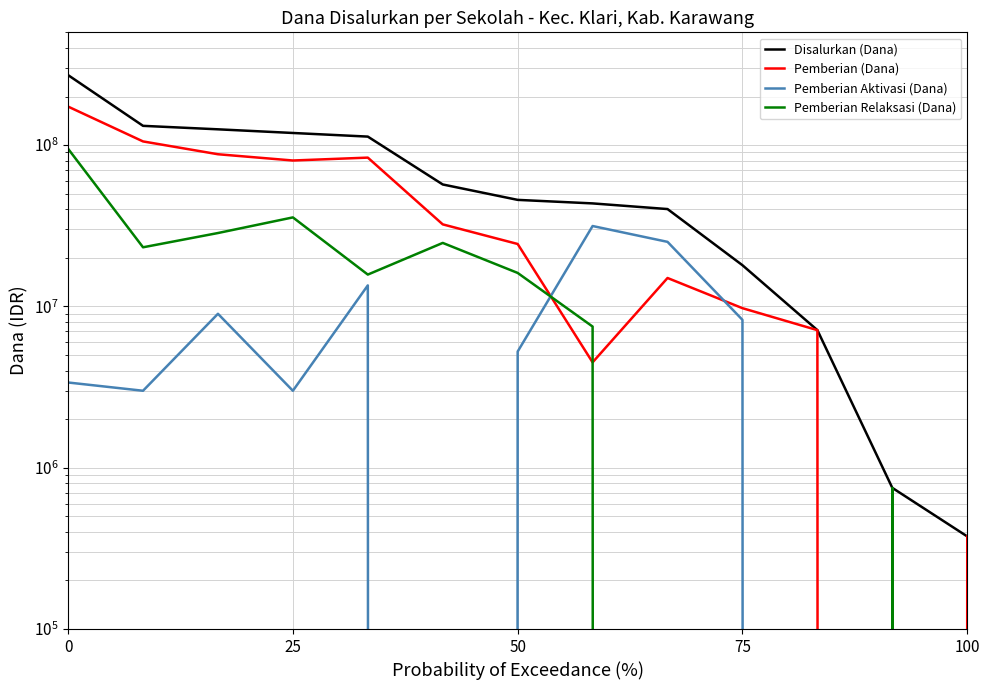

How many distinct data groups are displayed?

4